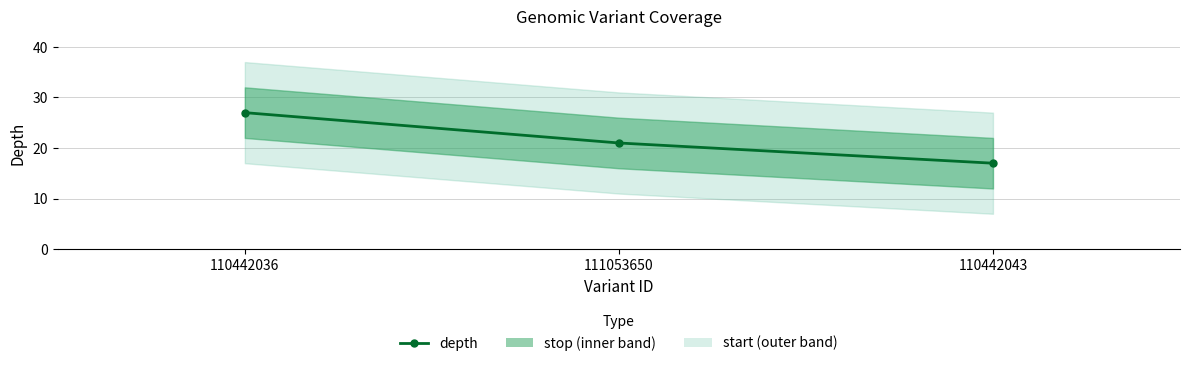

Count the number of categories in the chart.

3